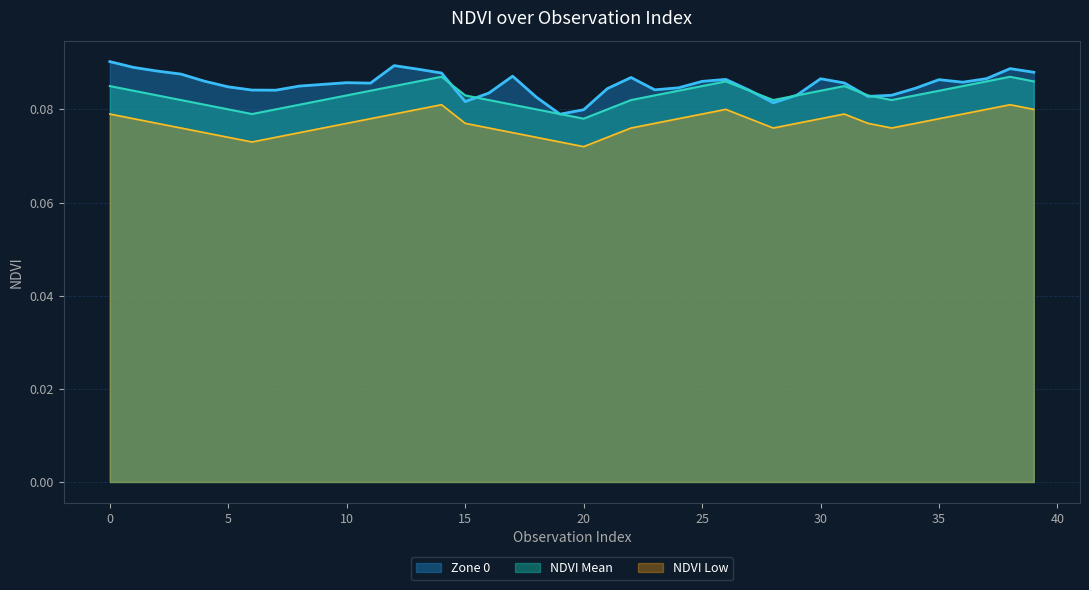

Rank the series at 19 from highest to lowest value.

NDVI Mean (line), Zone 0 (line), NDVI Low (line)